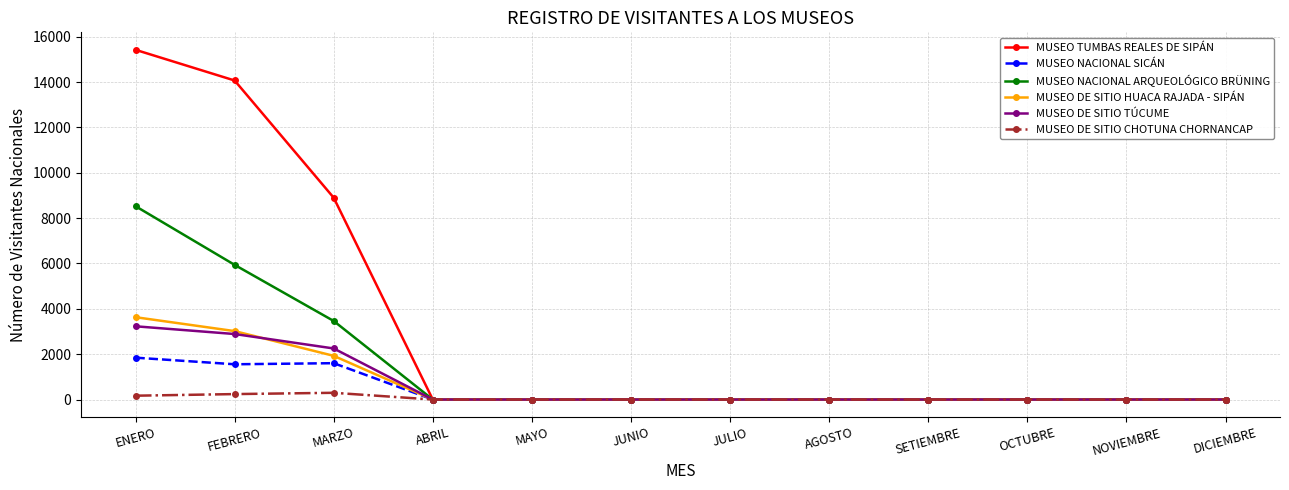

What is the maximum value shown in the chart?

15423